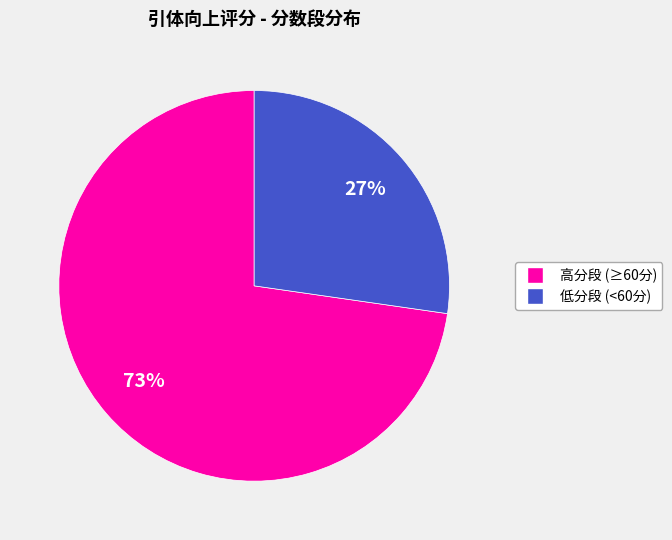

To the nearest percent, what is the average slice percentage?

50%